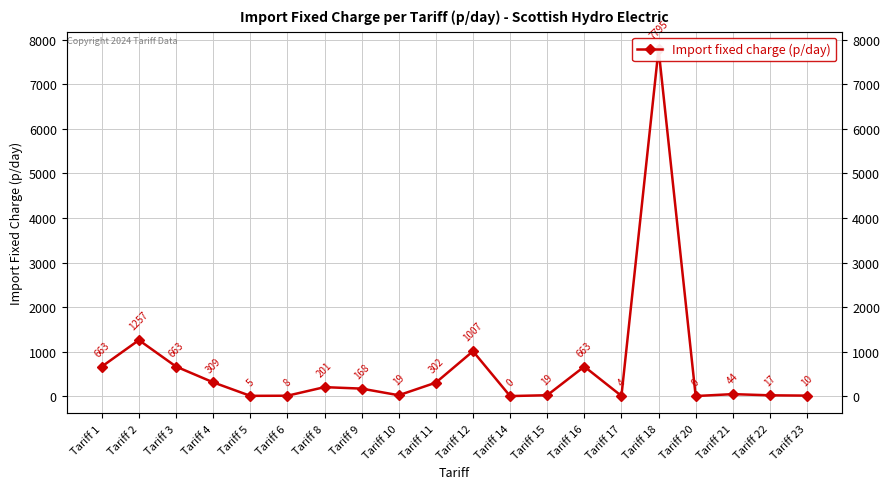

Where is the data nearest to the value 3897?

Tariff 2